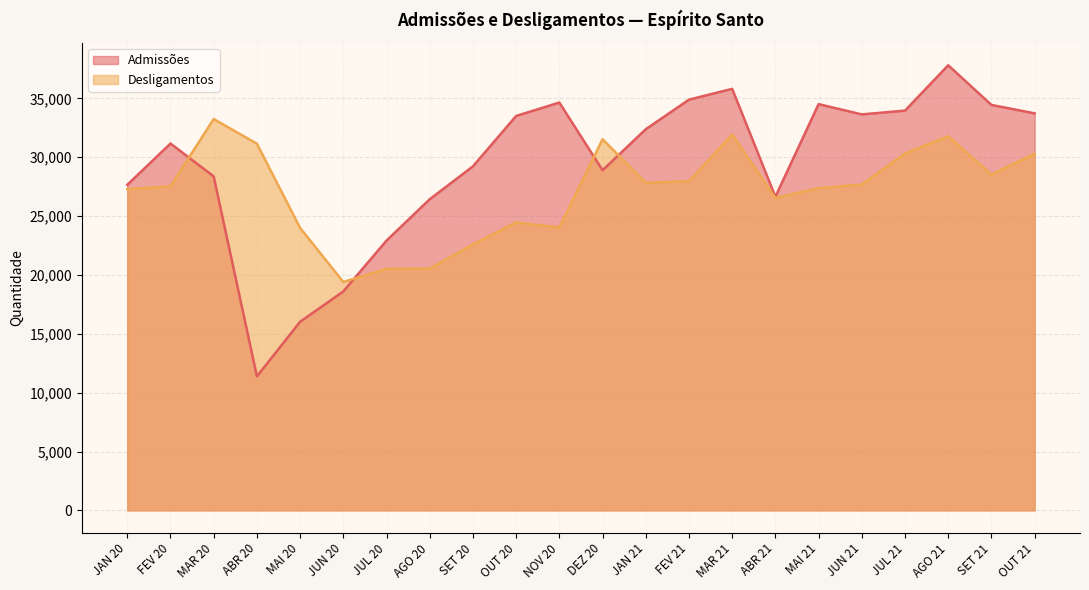

What is the greatest value displayed?

37812